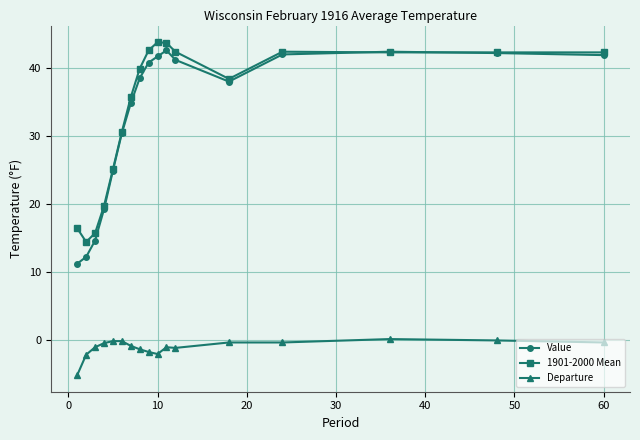

True or false: Value and Departure intersect in this chart.

False